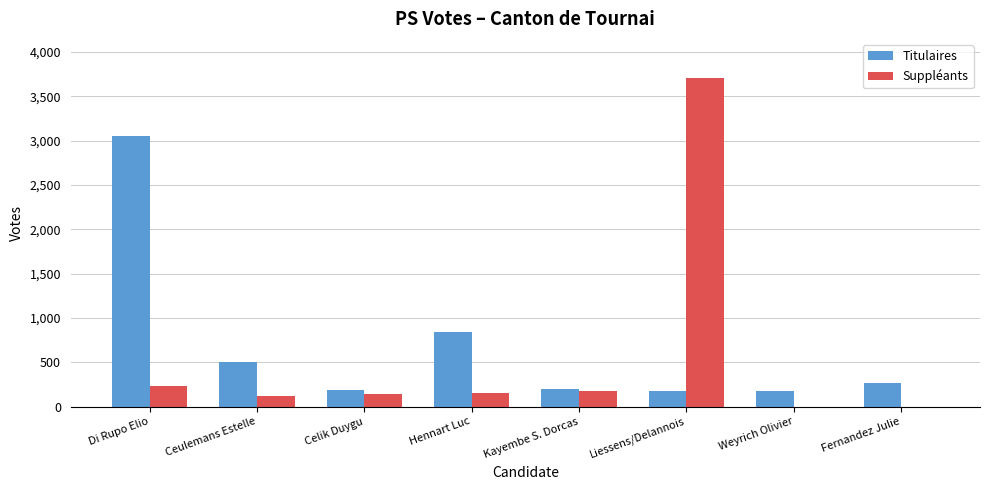

What is the highest value of the Suppléants series?

3704